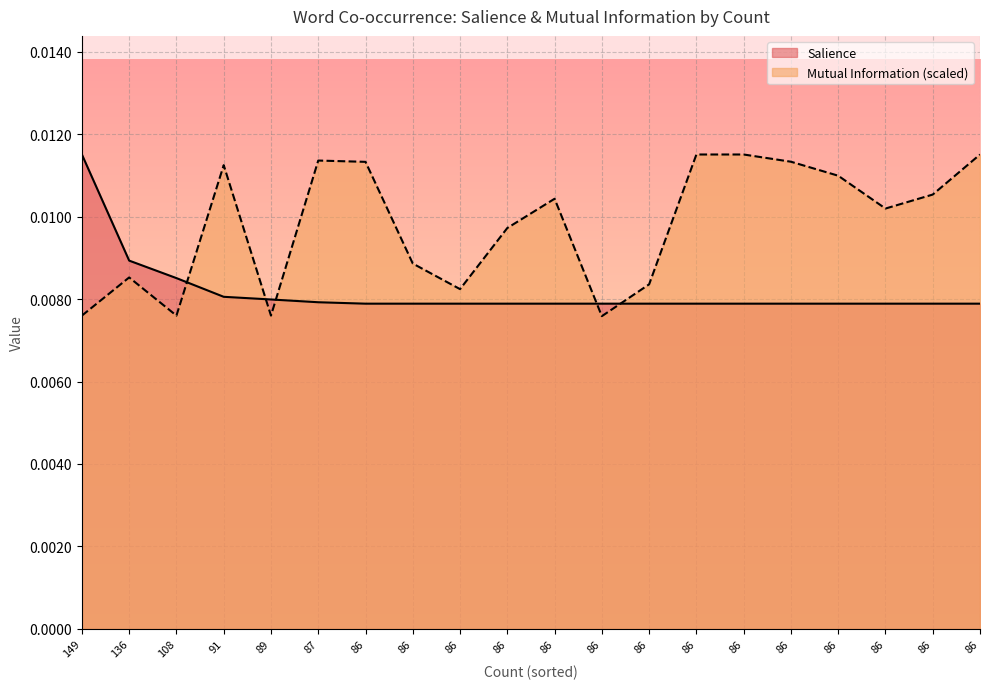

The value of Salience at 87 is 0.0. True or false?

False